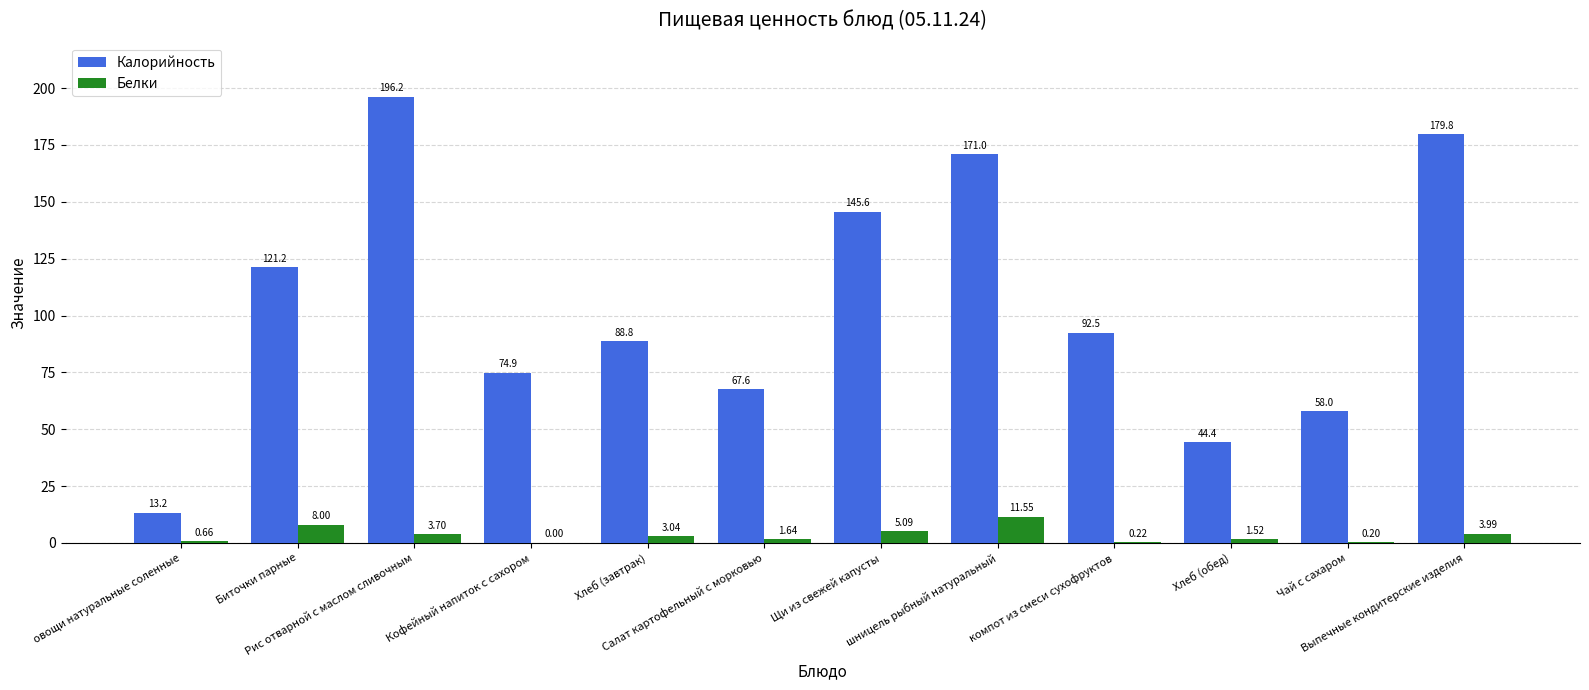

How many groups of bars are there?

12